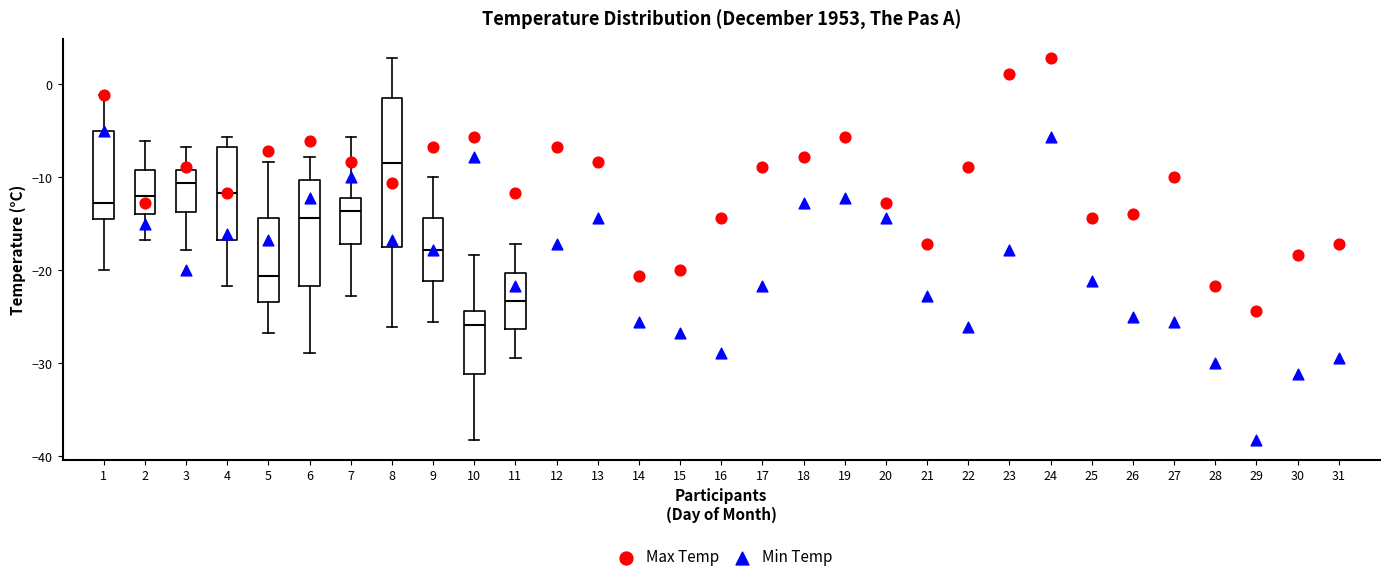

Which box's median line is the highest?

8